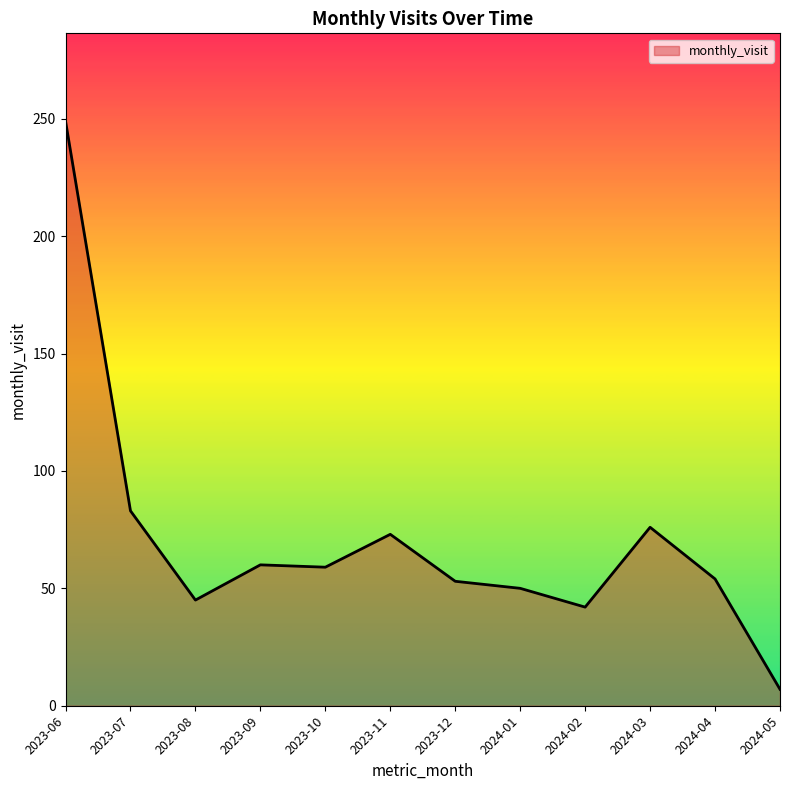

How many lines are shown in the chart?

1